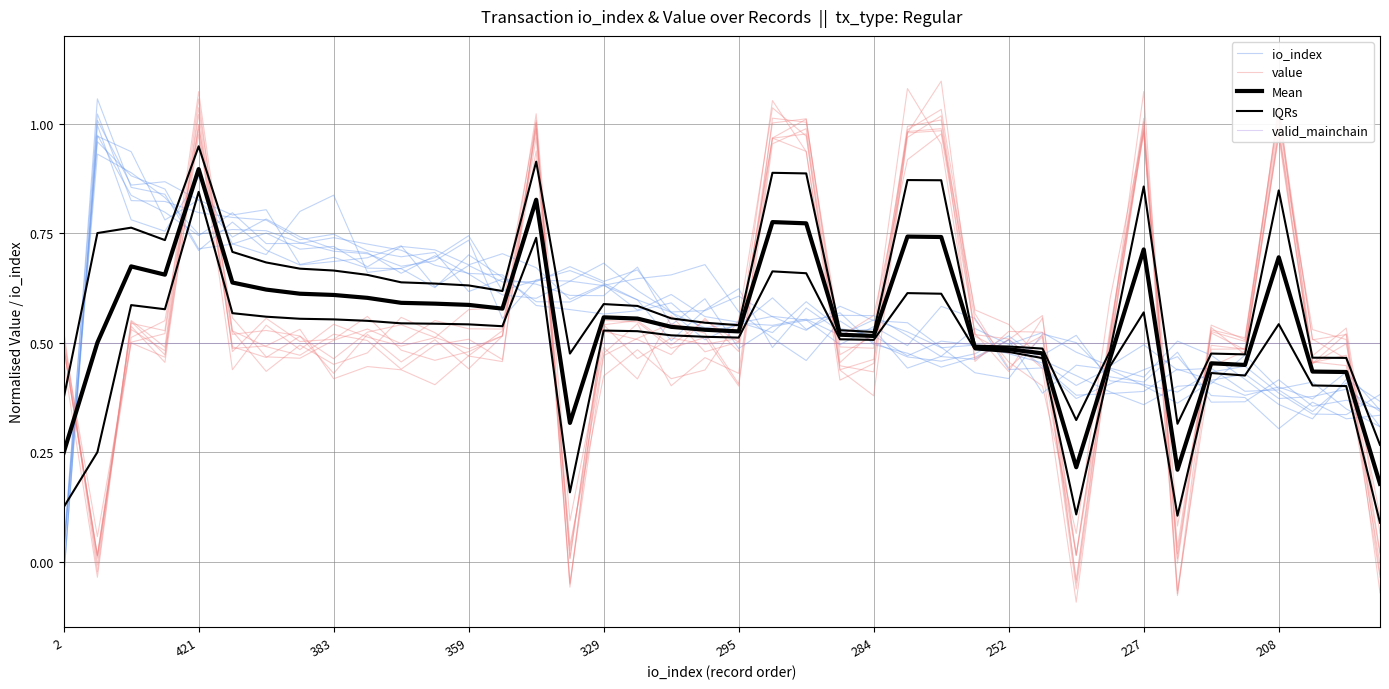

How many times do Mean and valid_mainchain cross each other?

8